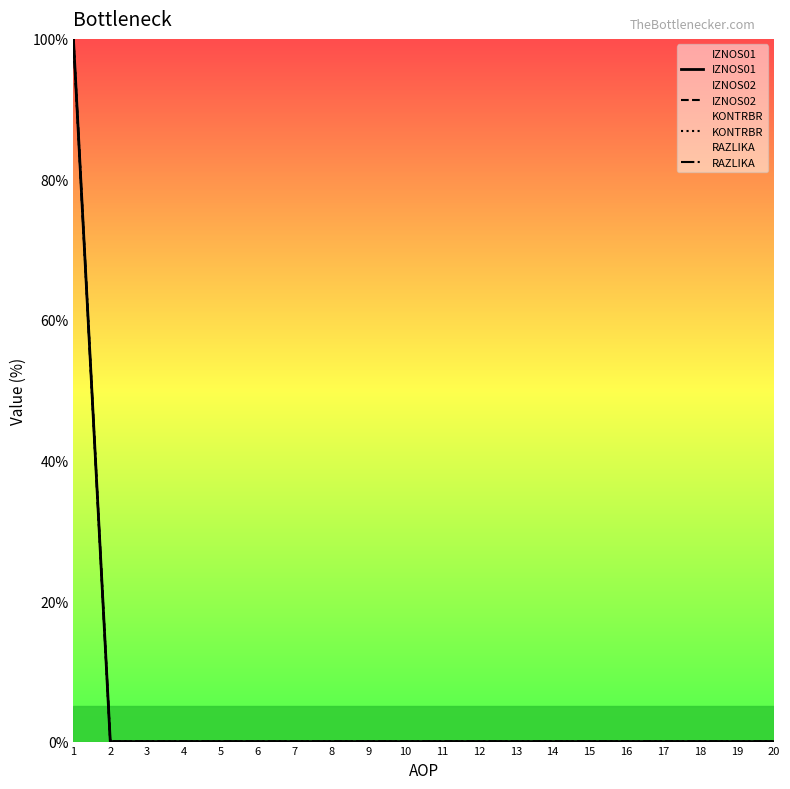

Which category has the highest value across all series?

1